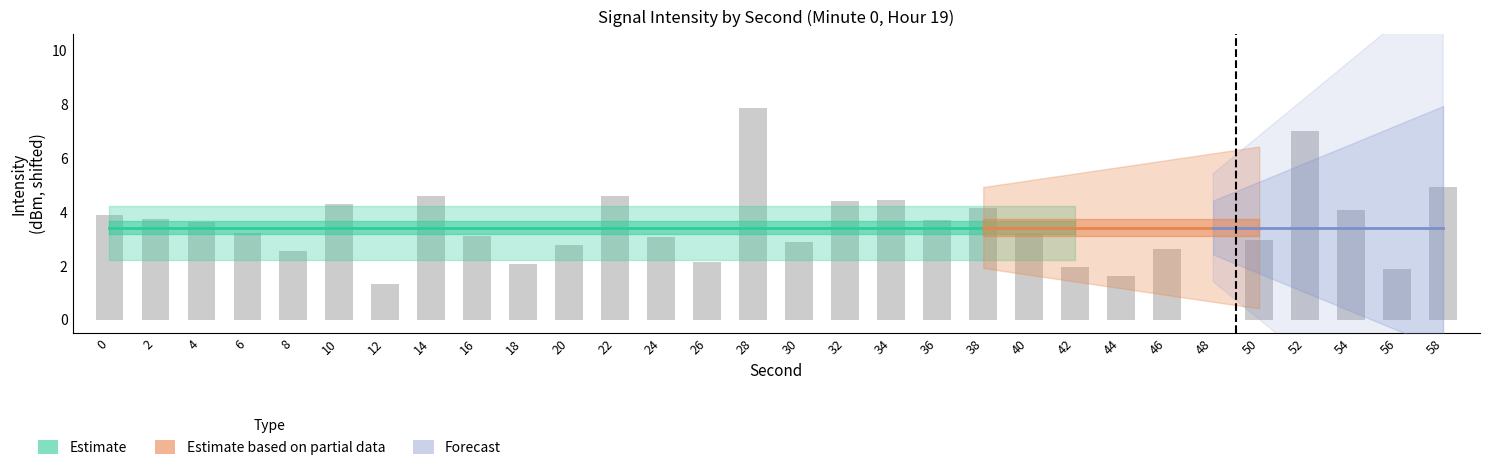

What is the change in value from 4 to 44?

-2.0